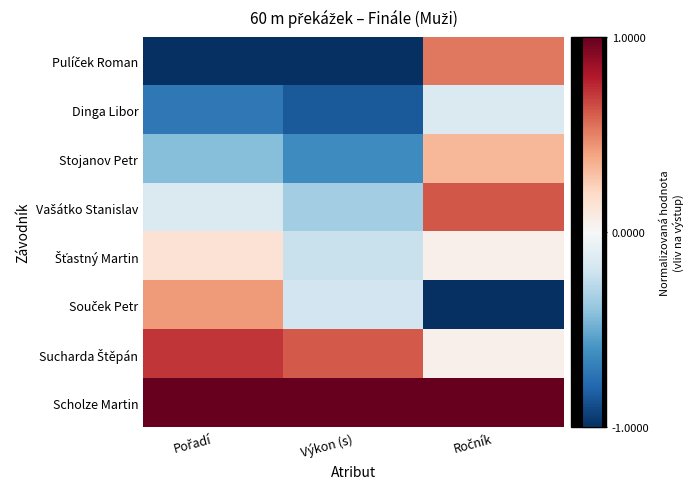

At which category is the sum across all series the highest?

Ročník